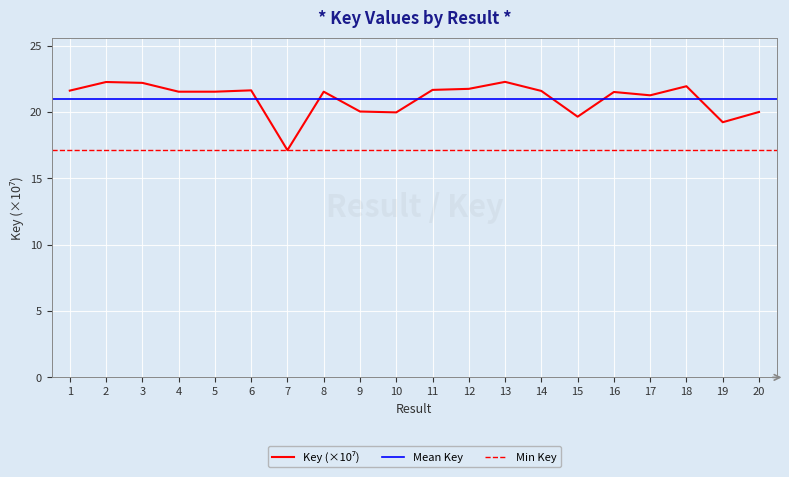

Reading left to right, transcribe all the data shown in this chart.

21.6	22.3	22.2	21.5	21.5	21.6	17.1	21.5	20.0	20.0	21.7	21.8	22.3	21.6	19.7	21.5	21.3	21.9	19.2	20.0